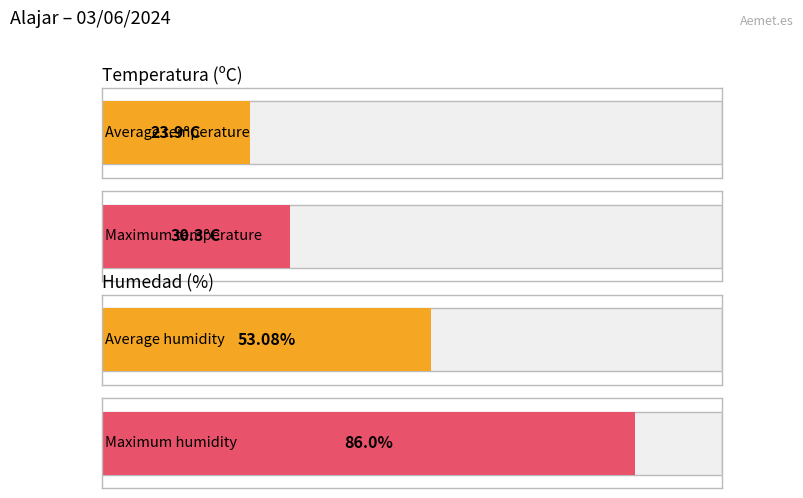

List the series in order of their peak value, lowest first.

Temperatura (ºC), Humedad (%)